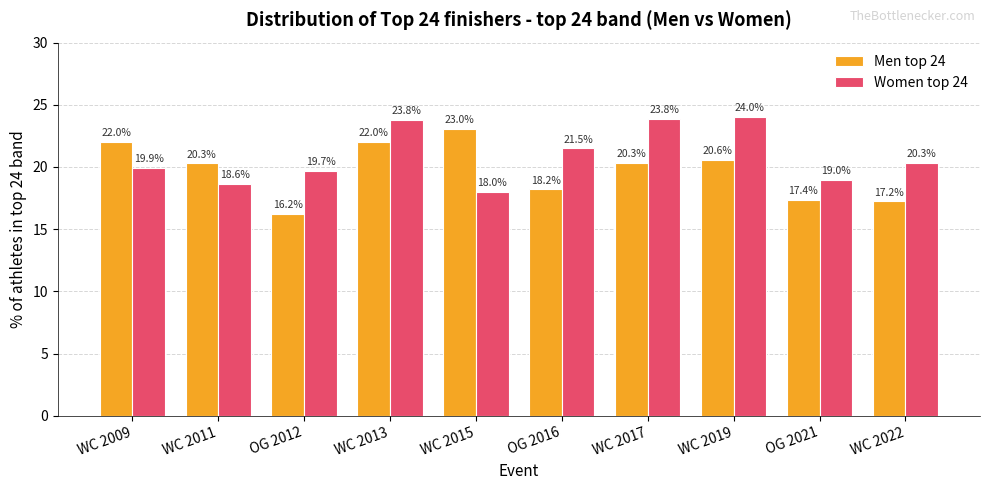

Is the value of Men top 24 at WC 2015 greater than the value of Women top 24 at WC 2015?

Yes